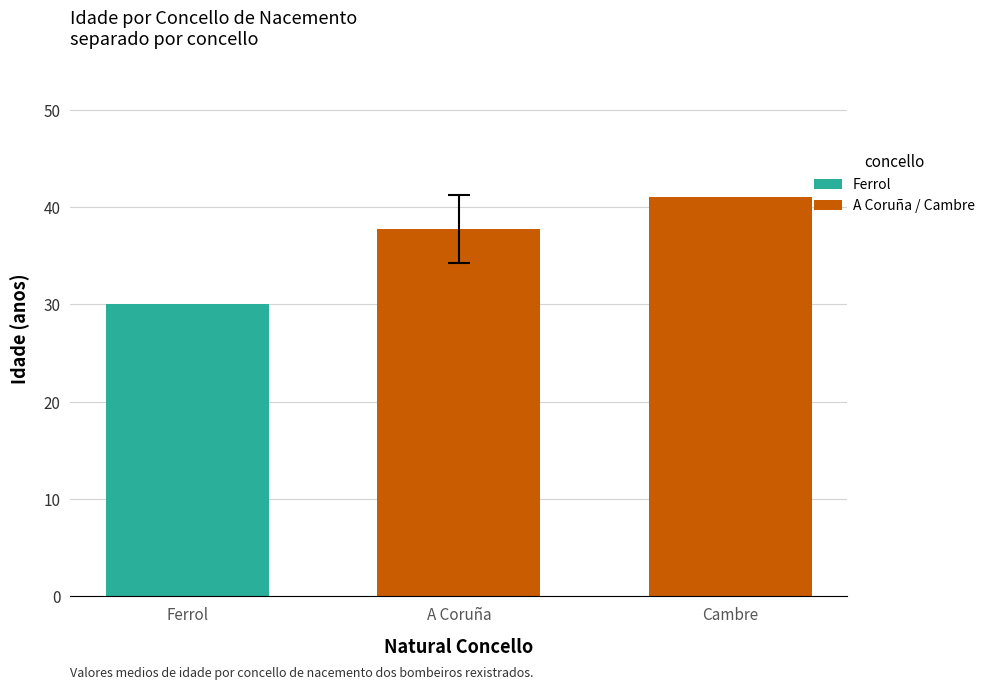

Does the chart contain stacked bars?

No